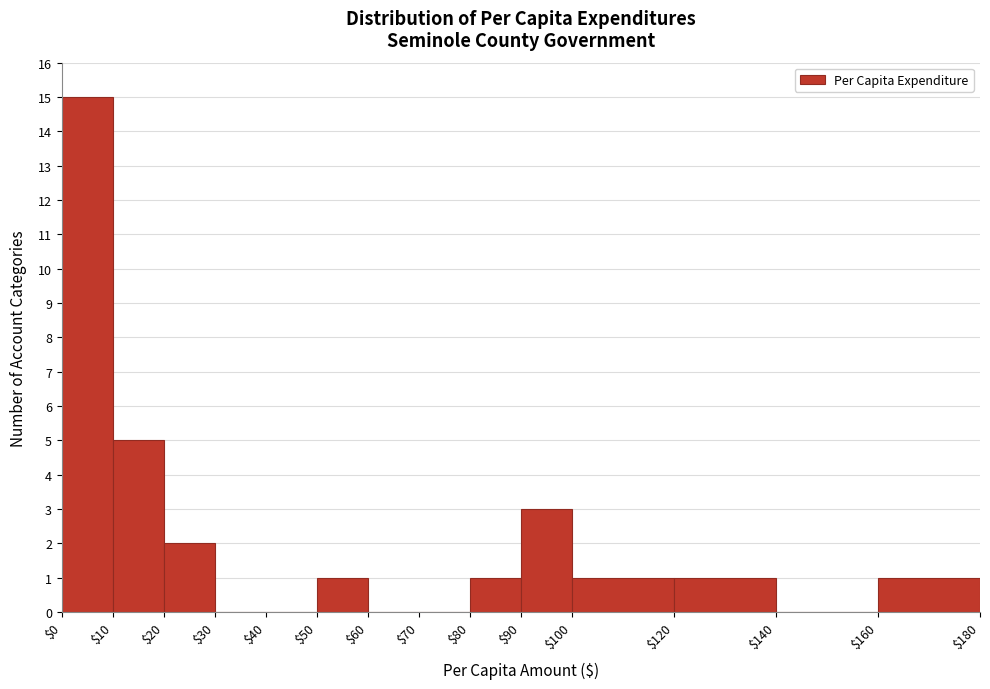

Reading left to right, transcribe this chart: for each bar, give the range it covers on the x-axis and its height. The values are not printed on the chart, so give them approximately, as read against the axis.

$0 to $10: 15
$10 to $20: 5
$20 to $30: 2
$30 to $40: 0
$40 to $50: 0
$50 to $60: 1
$60 to $70: 0
$70 to $80: 0
$80 to $90: 1
$90 to $100: 3
$100 to $120: 1
$120 to $140: 1
$140 to $160: 0
$160 to $180: 1